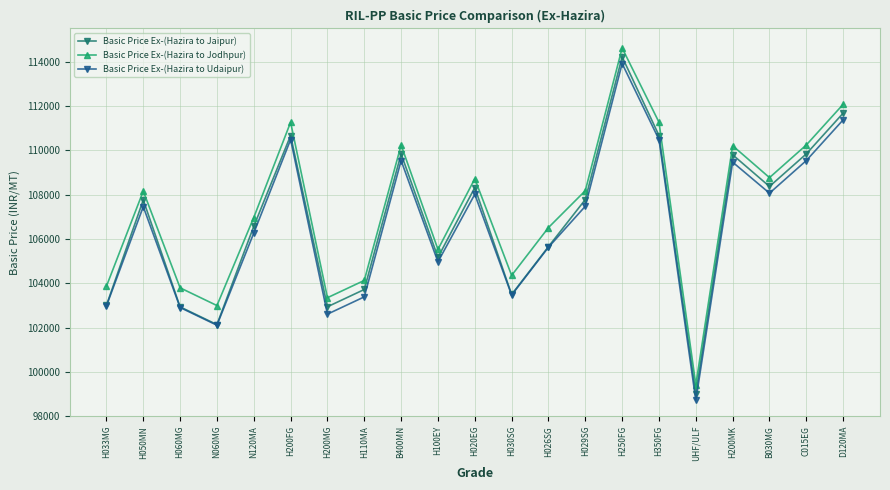

Which category has the highest value across all series?

H250FG